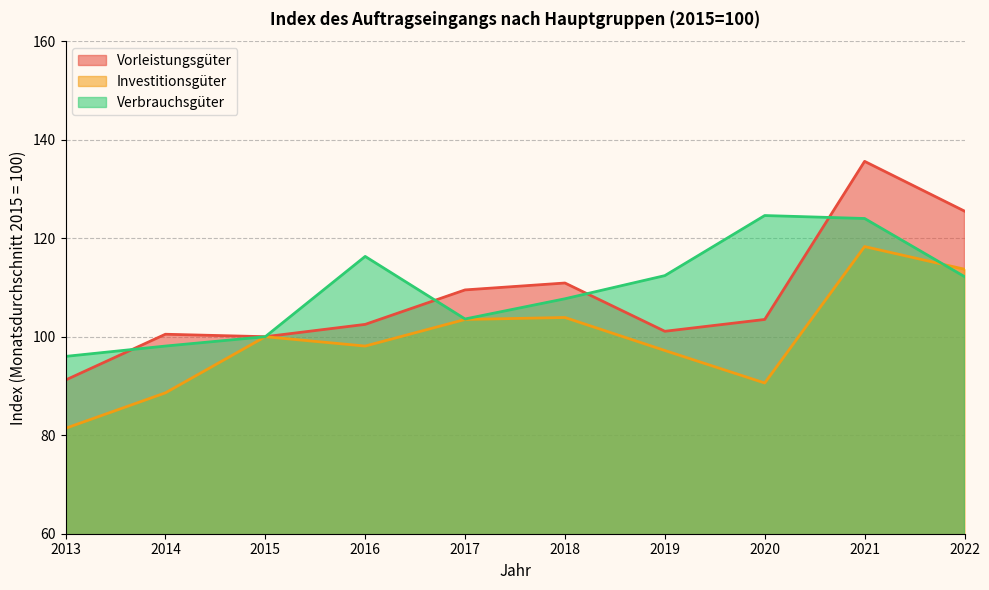

At which label does Investitionsgüter first exceed 100?

2017